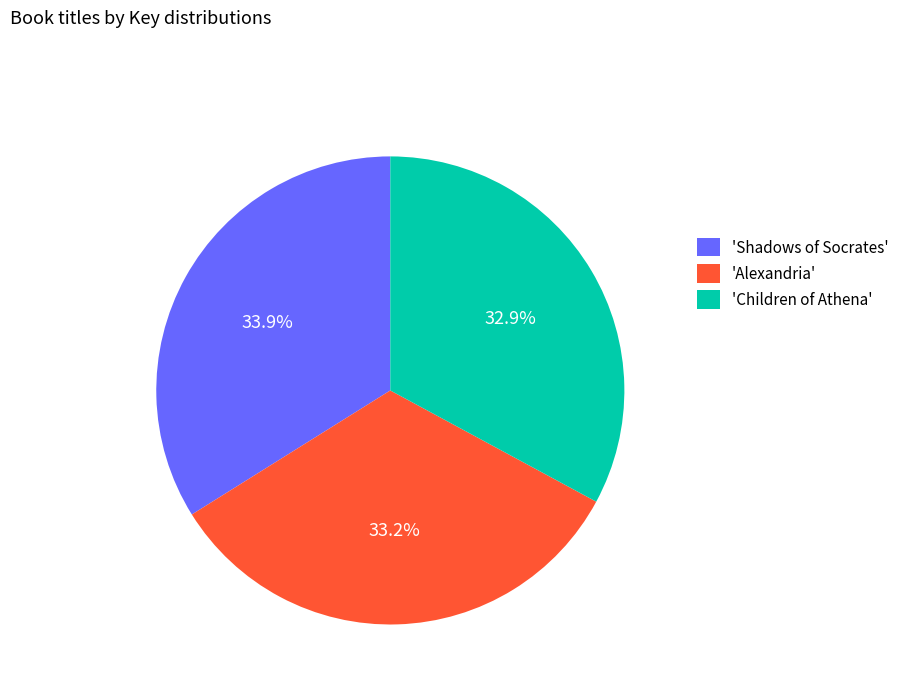

Does 'Alexandria' represent more than half of the total?

No